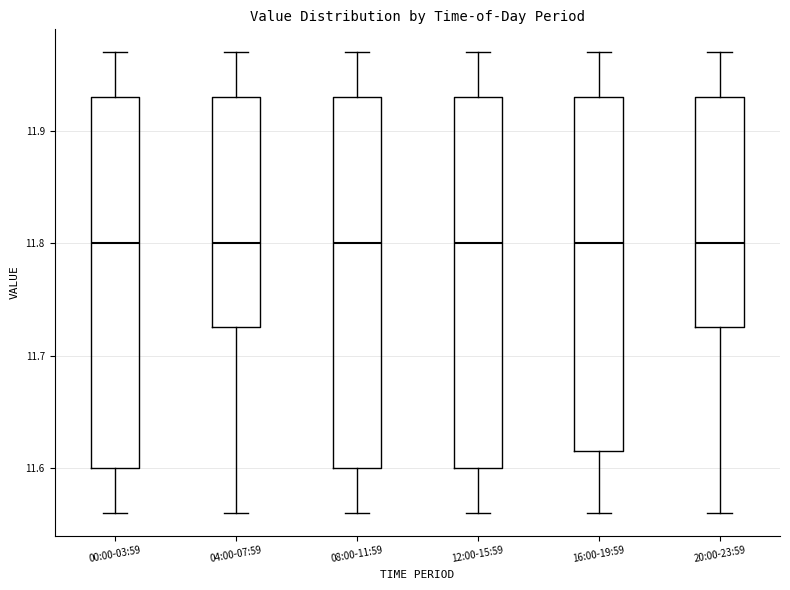

Reading left to right, read every box against the y-axis: the position of its median line, the range the box covers, and the ends of its whiskers. The values are not printed on the chart, so give them approximately, as read against the axis.

00:00-03:59: median 11.80, box 11.60 to 11.93, whiskers 11.56 to 11.97
04:00-07:59: median 11.80, box 11.73 to 11.93, whiskers 11.56 to 11.97
08:00-11:59: median 11.80, box 11.60 to 11.93, whiskers 11.56 to 11.97
12:00-15:59: median 11.80, box 11.60 to 11.93, whiskers 11.56 to 11.97
16:00-19:59: median 11.80, box 11.62 to 11.93, whiskers 11.56 to 11.97
20:00-23:59: median 11.80, box 11.73 to 11.93, whiskers 11.56 to 11.97